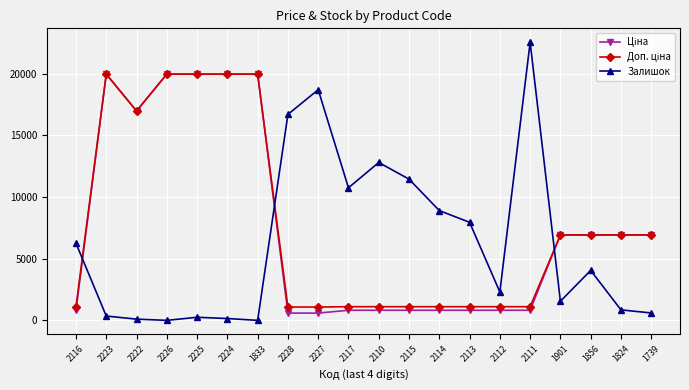

What is the greatest value displayed?

22550.0